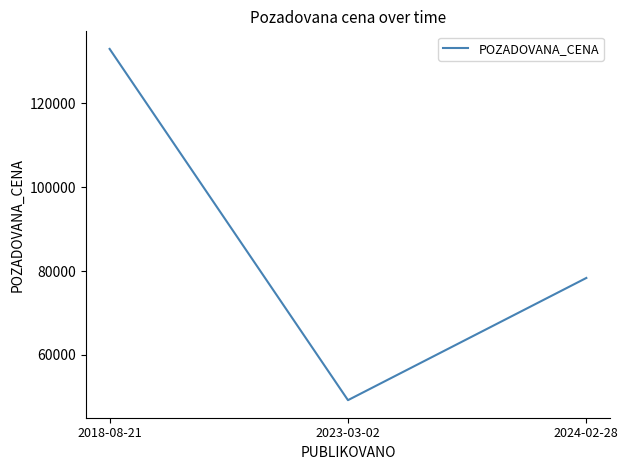

What is the smallest value displayed?

49200